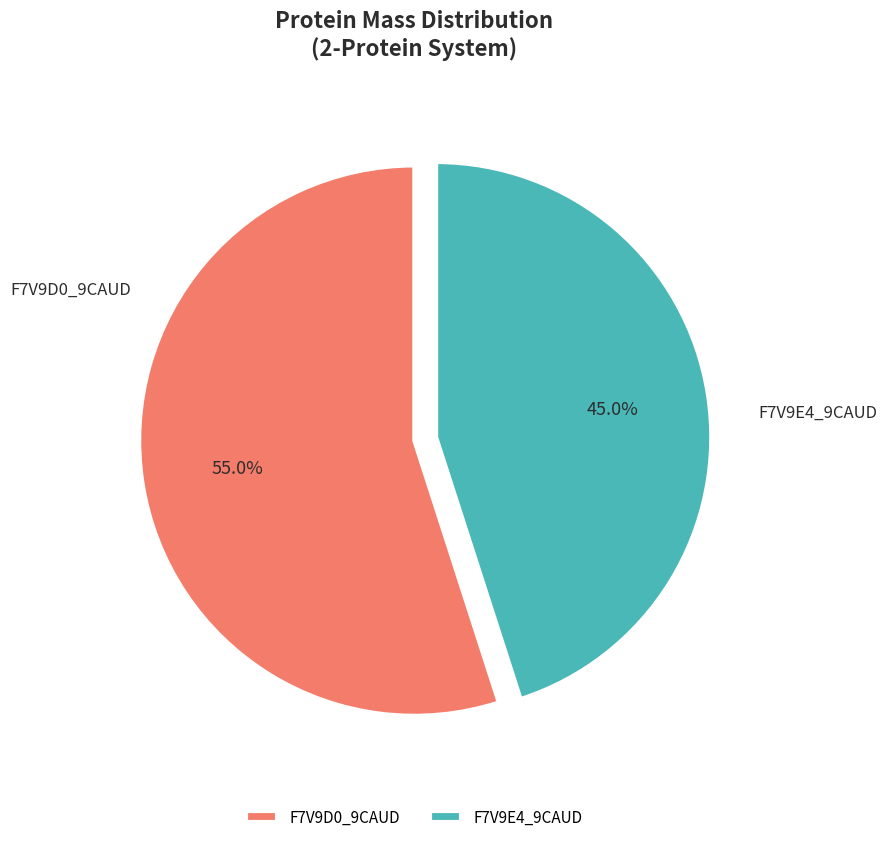

What percentage is the F7V9E4_9CAUD slice, to the nearest percent?

45%